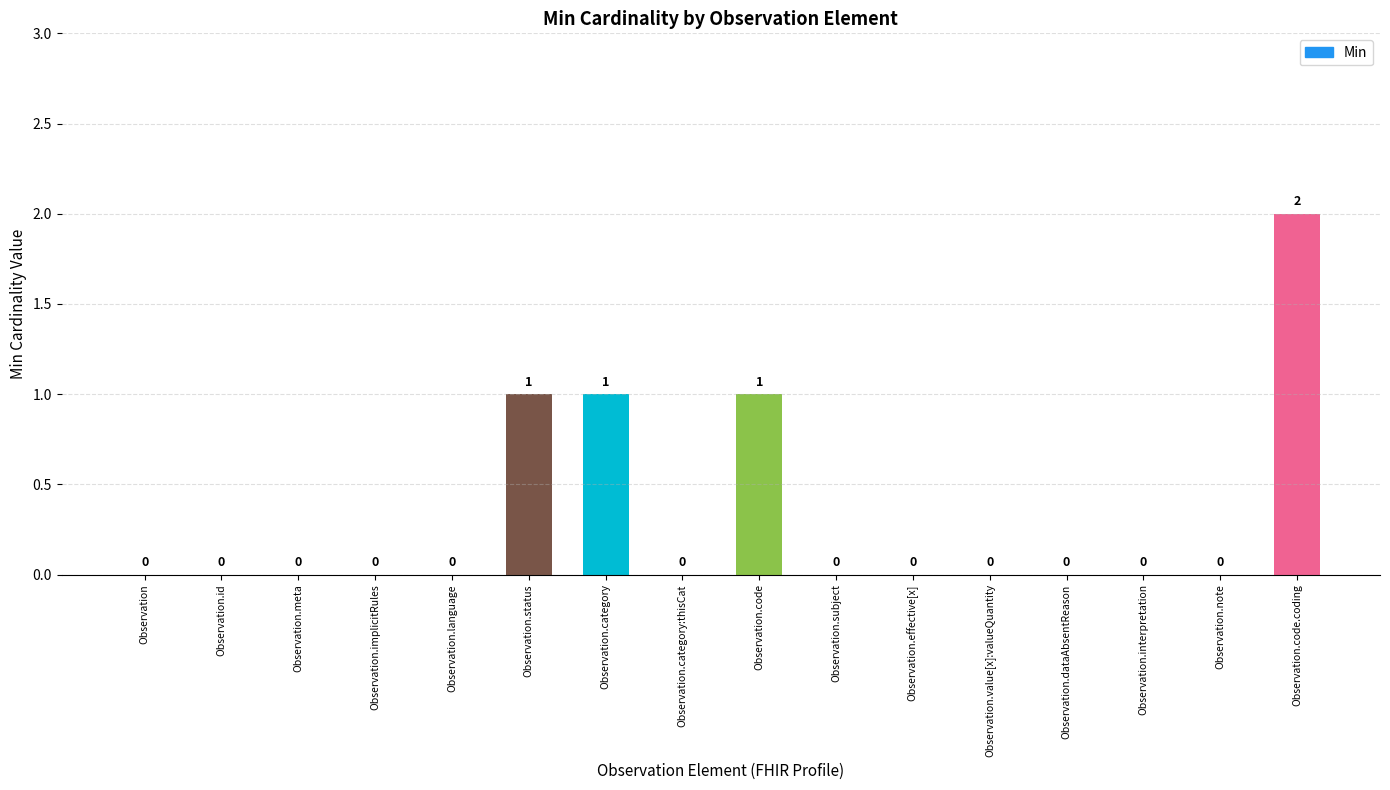

What value does the data have at Observation.category?

1